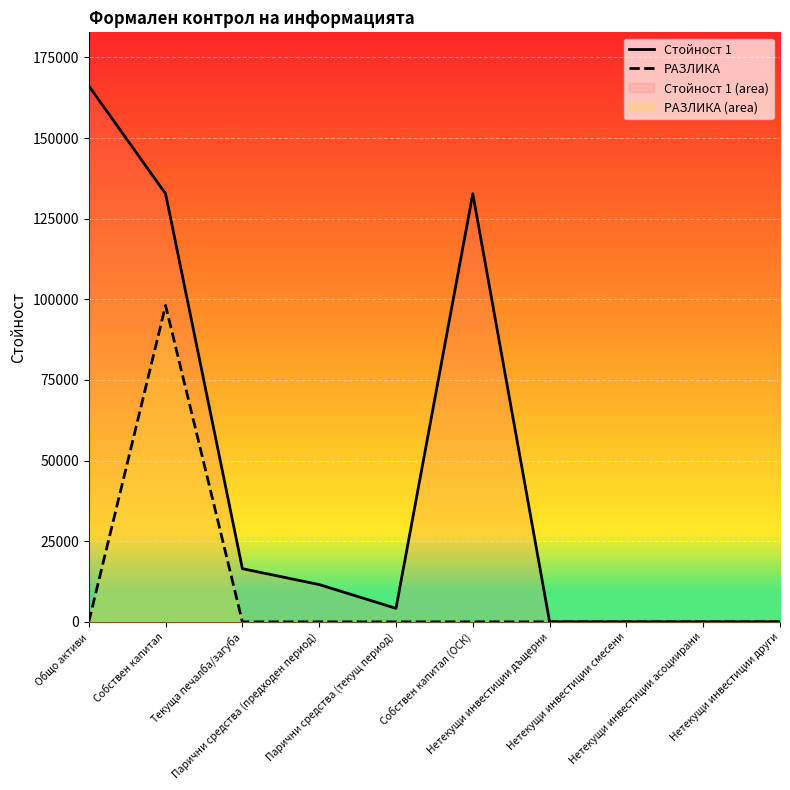

What is the value of the Стойност 1 point at the 2nd from the left?

132738